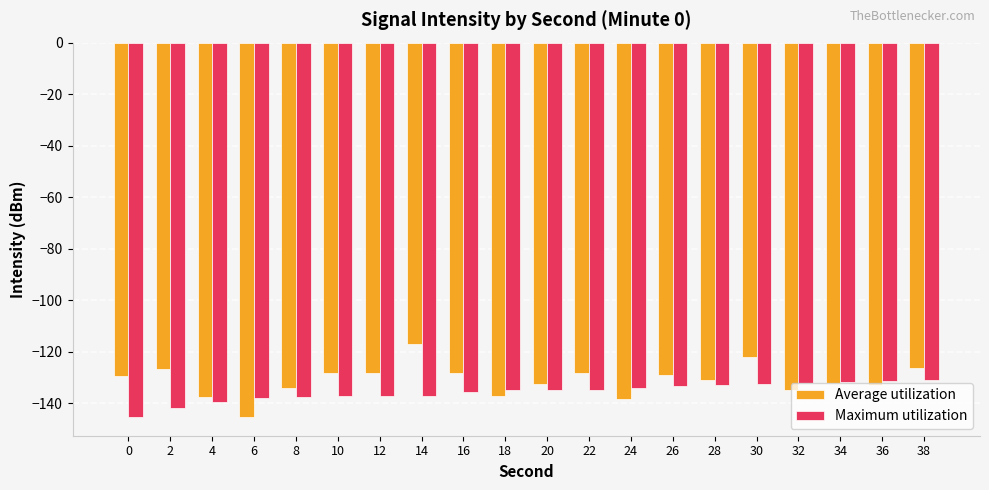

At which label does Average utilization reach its minimum?

6